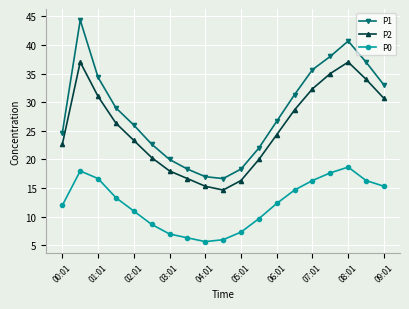

What is the average value of the P0 series?

12.3